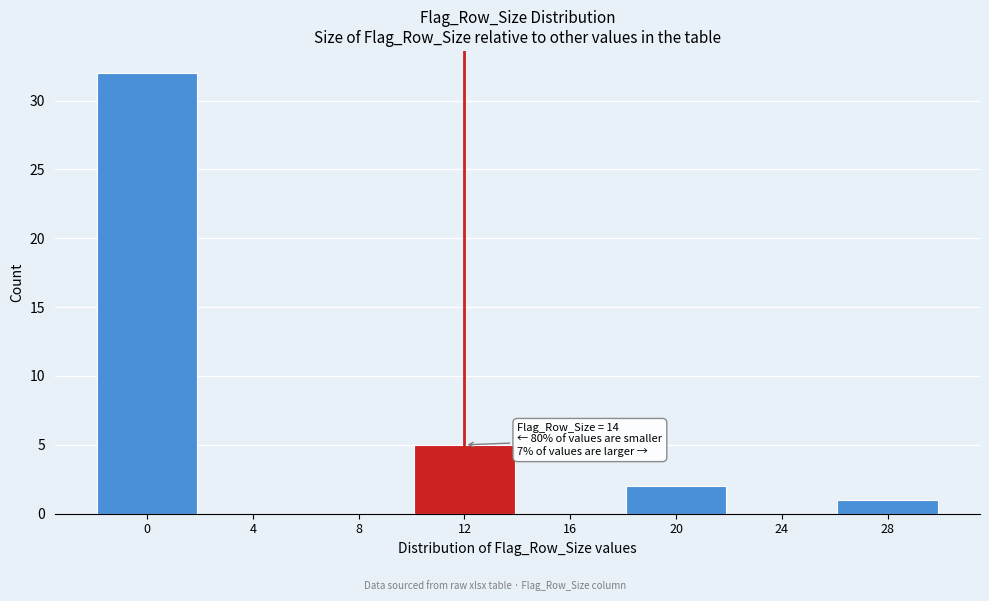

Reading left to right, transcribe all the data shown in this chart.

0=32	4=0	8=0	12=5	16=0	20=2	24=0	28=1